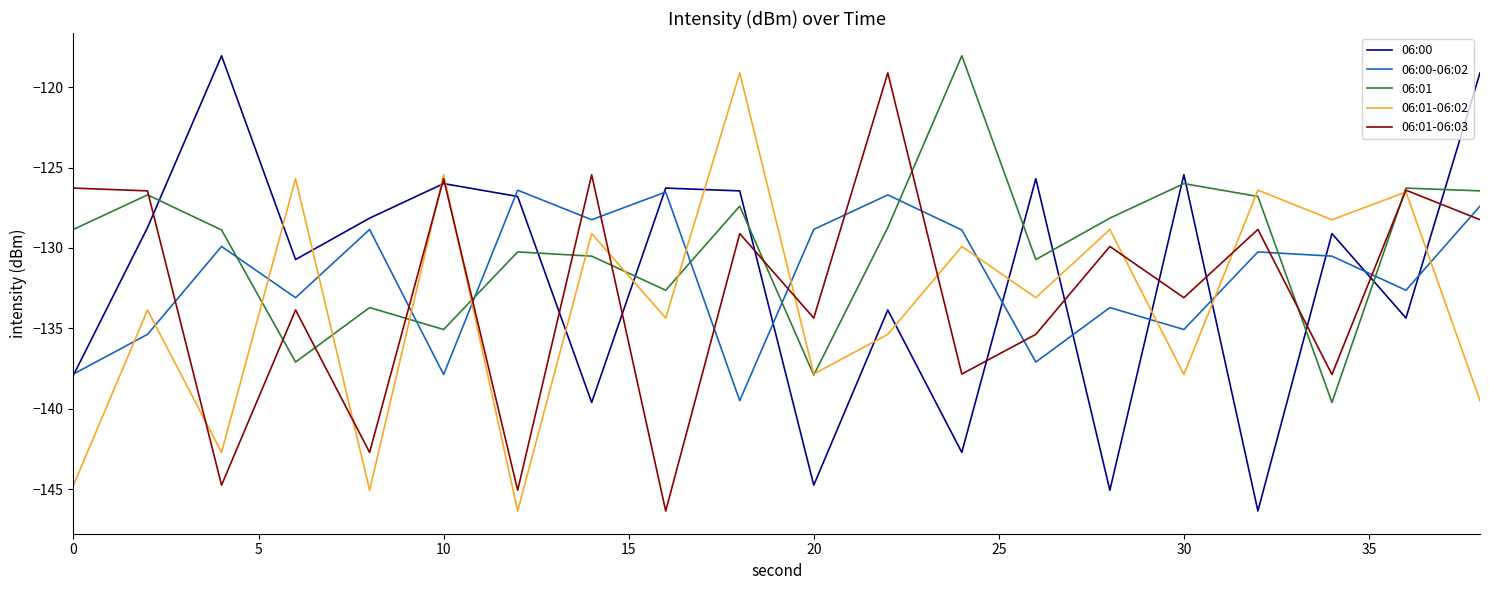

What is the minimum value for 06:01?

-139.6